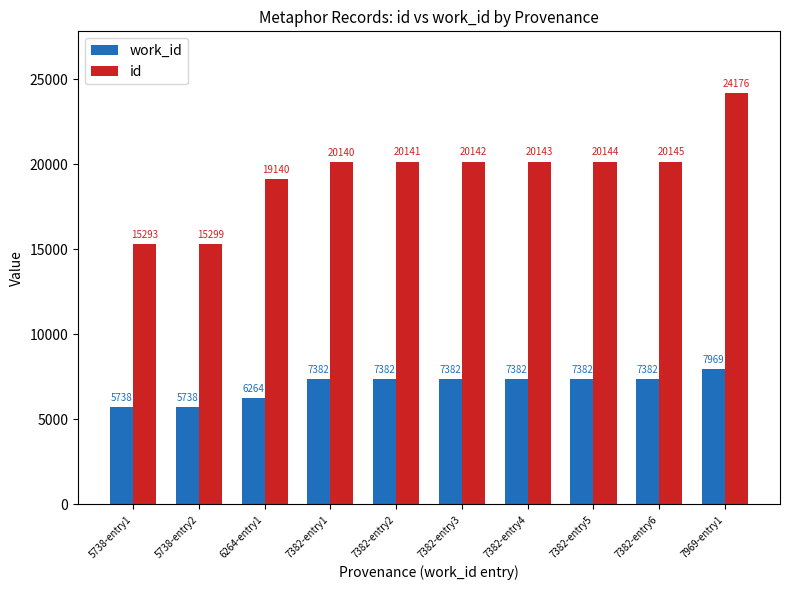

At how many categories does at least one series exceed 12054?

10